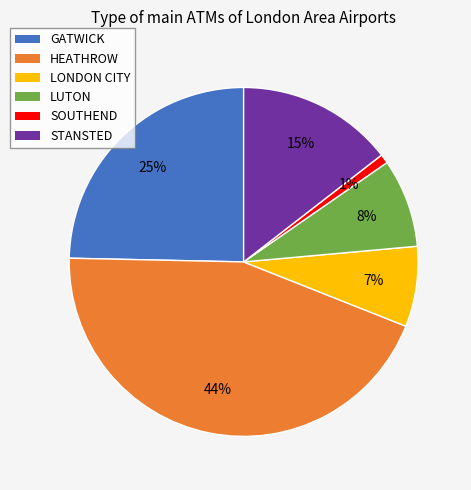

Which has a higher value, LONDON CITY or STANSTED?

STANSTED